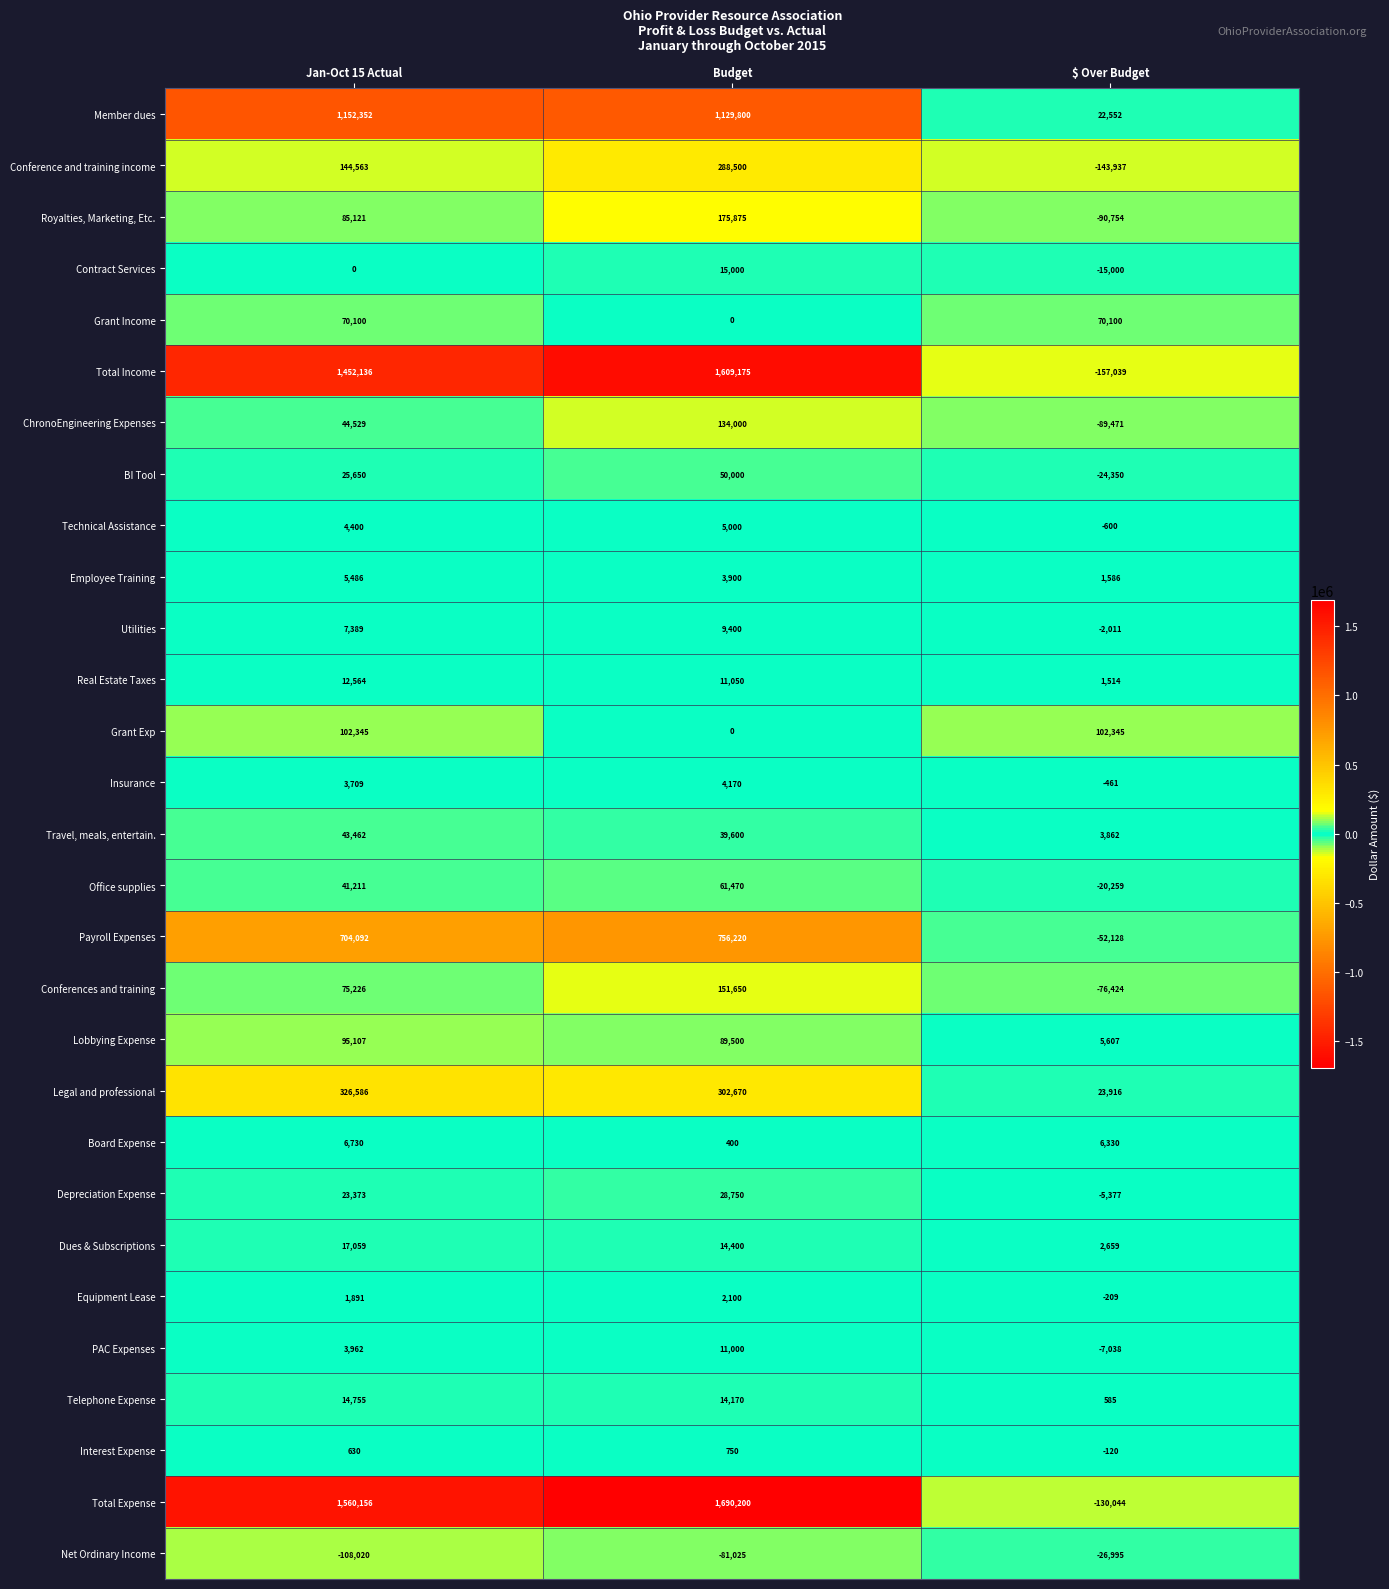

True or false: Equipment Lease has a value of 2100 at Budget.

True